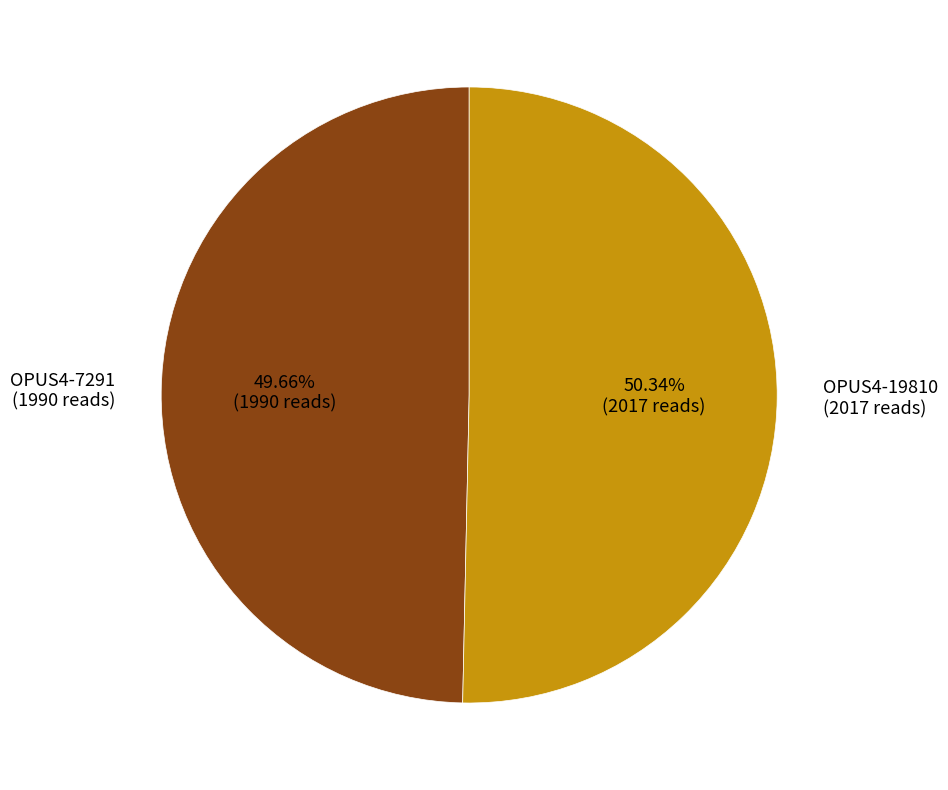

How many slices are in this pie chart?

2